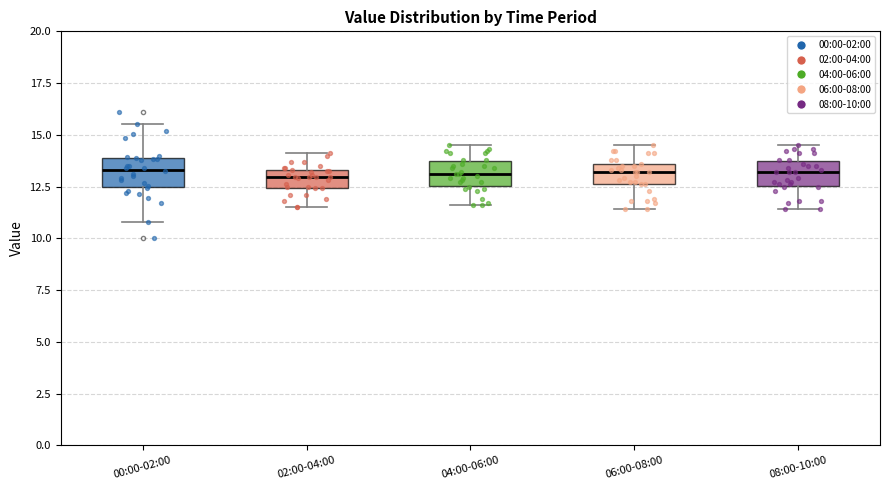

Reading left to right, read every box against the y-axis: the position of its median line, the range the box covers, and the ends of its whiskers. The values are not printed on the chart, so give them approximately, as read against the axis.

00:00-02:00: median 13.5, box 12.5 to 14.0, whiskers 11.0 to 15.5
02:00-04:00: median 13.0, box 12.5 to 13.5, whiskers 11.5 to 14.0
04:00-06:00: median 13.0, box 12.5 to 14.0, whiskers 11.5 to 14.5
06:00-08:00: median 13.0, box 12.5 to 13.5, whiskers 11.5 to 14.5
08:00-10:00: median 13.0, box 12.5 to 14.0, whiskers 11.5 to 14.5